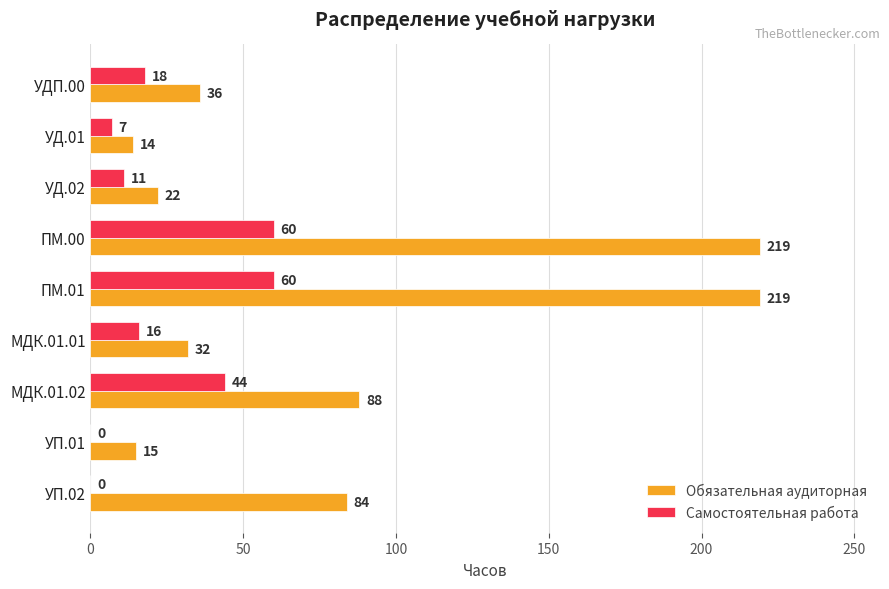

Is the value of Самостоятельная работа at УД.01 greater than the value of Обязательная аудиторная at УП.02?

No